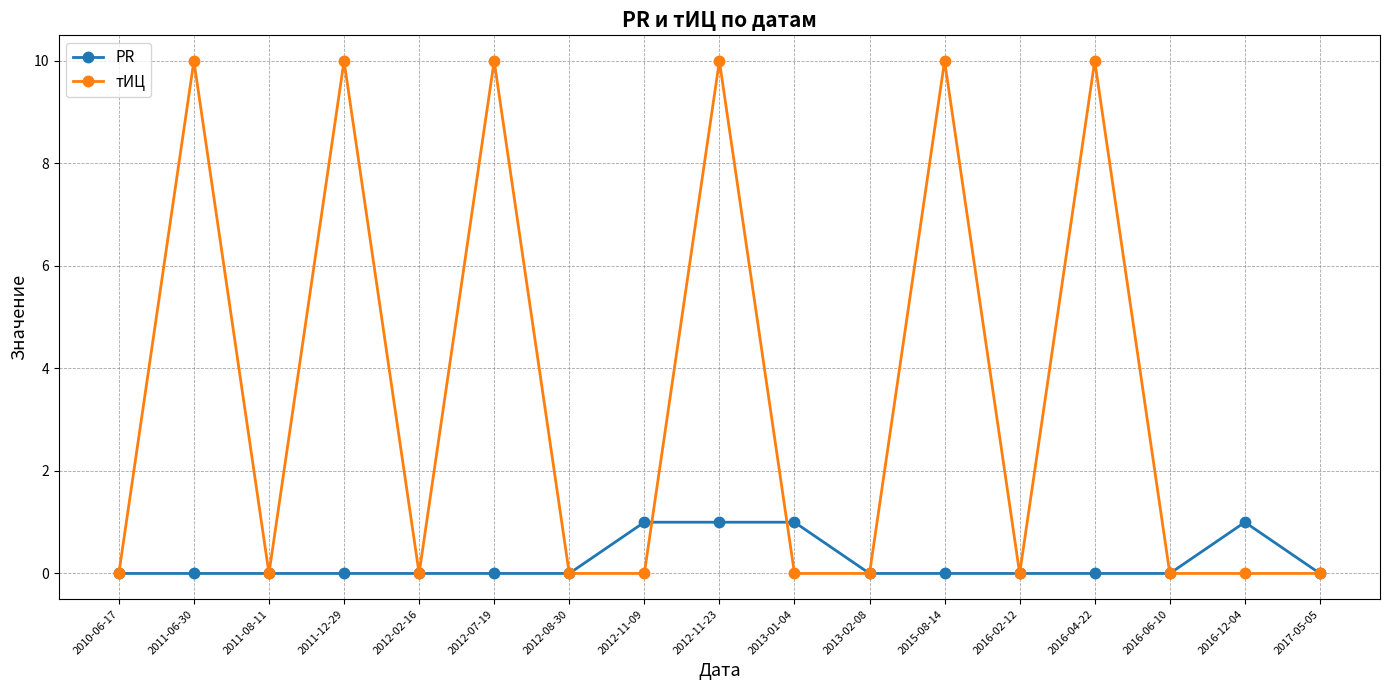

What is the total value across all series at 2012-11-23?

11